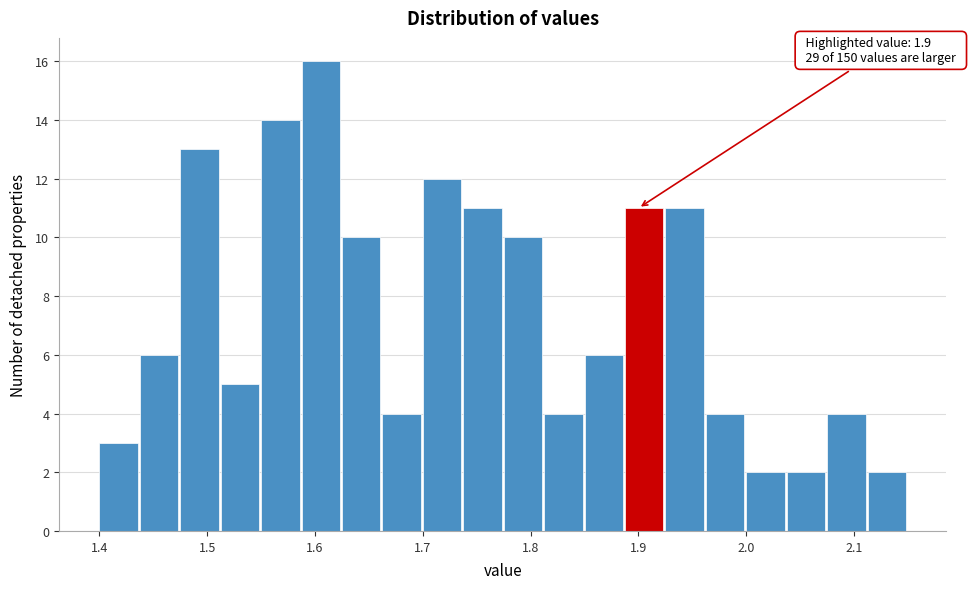

Read against the x-axis, roughly where is the centre of the tallest bar?

1.61